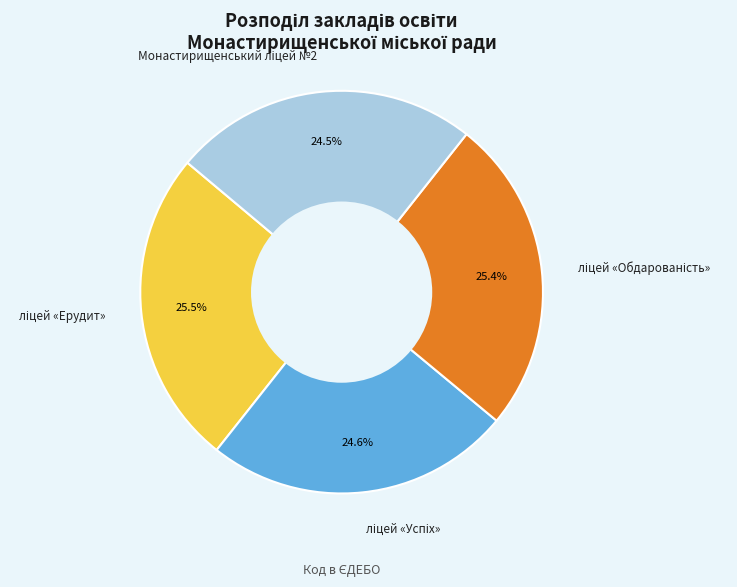

How many segments does this pie chart have?

4